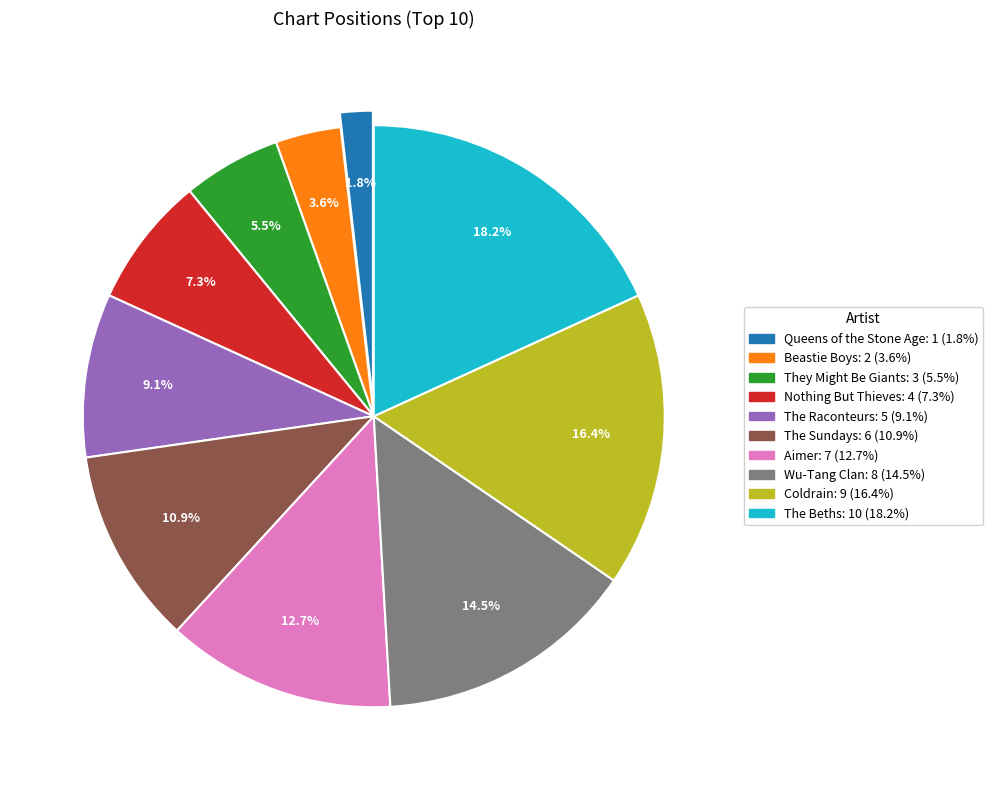

To the nearest percent, what is the average slice percentage?

10%